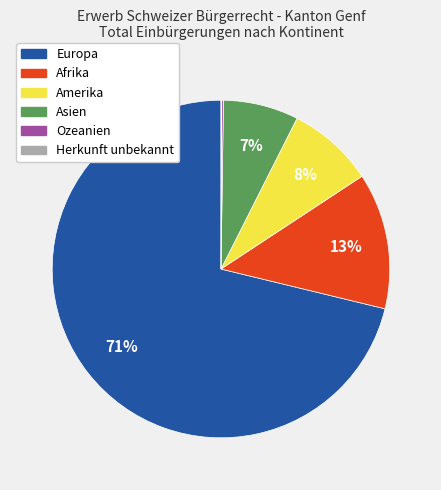

What is the largest slice in the pie chart?

Europa